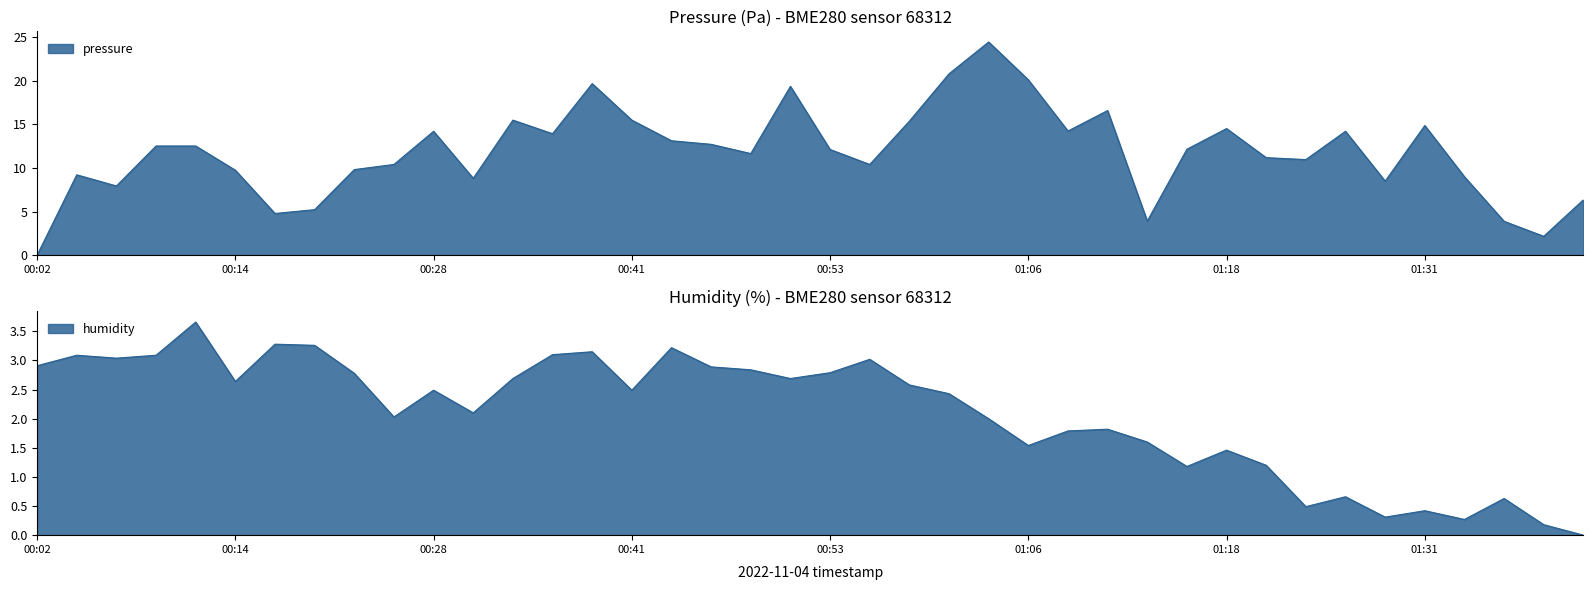

Does the chart have visible grid lines?

No